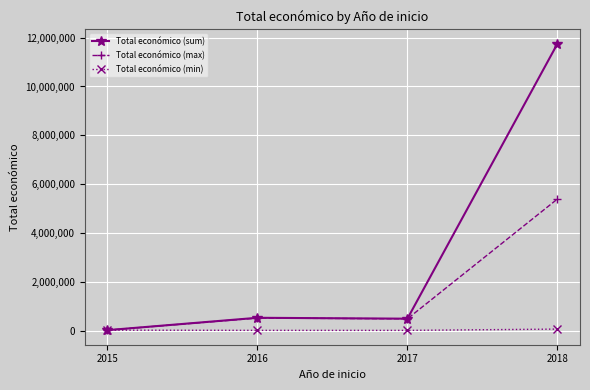

How many categories are shown in the chart?

4